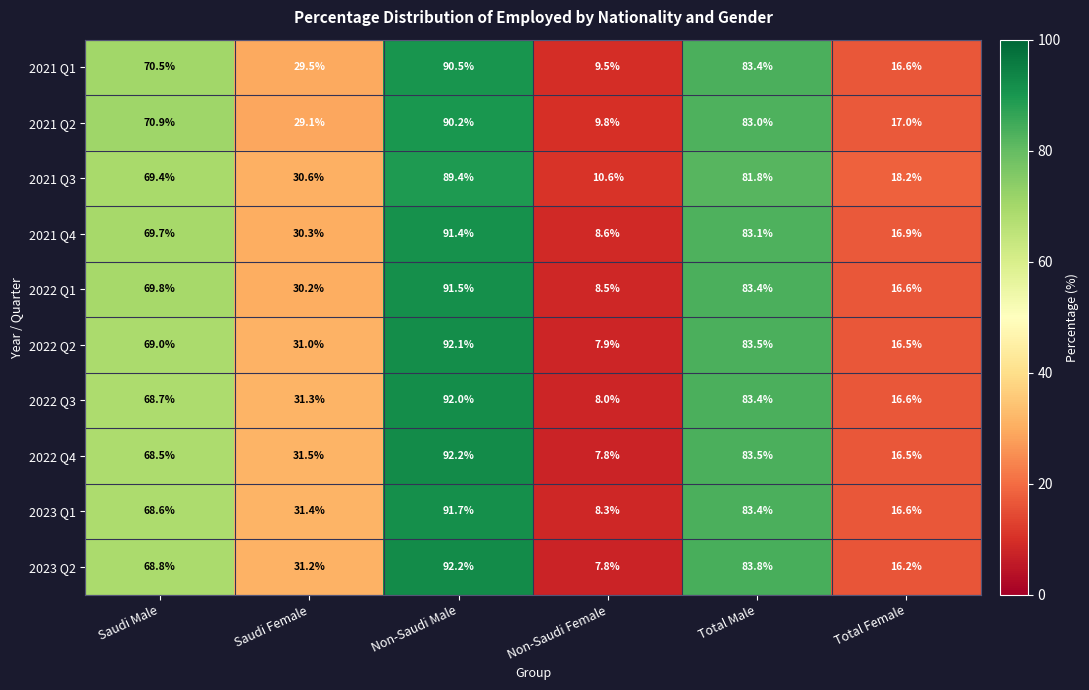

What is the difference between the second highest and minimum values in the 2021 Q2 series?

73.2